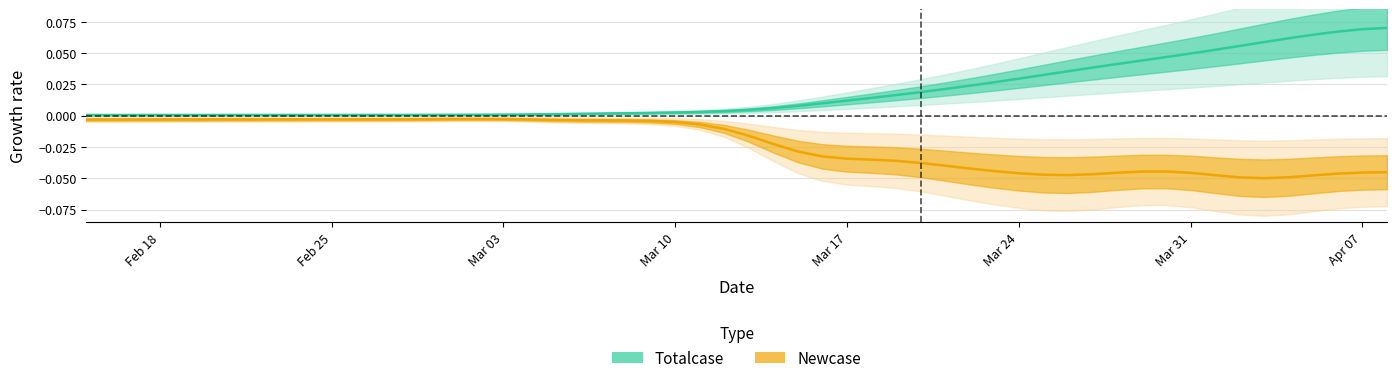

Does the chart display data point markers on the line(s)?

No